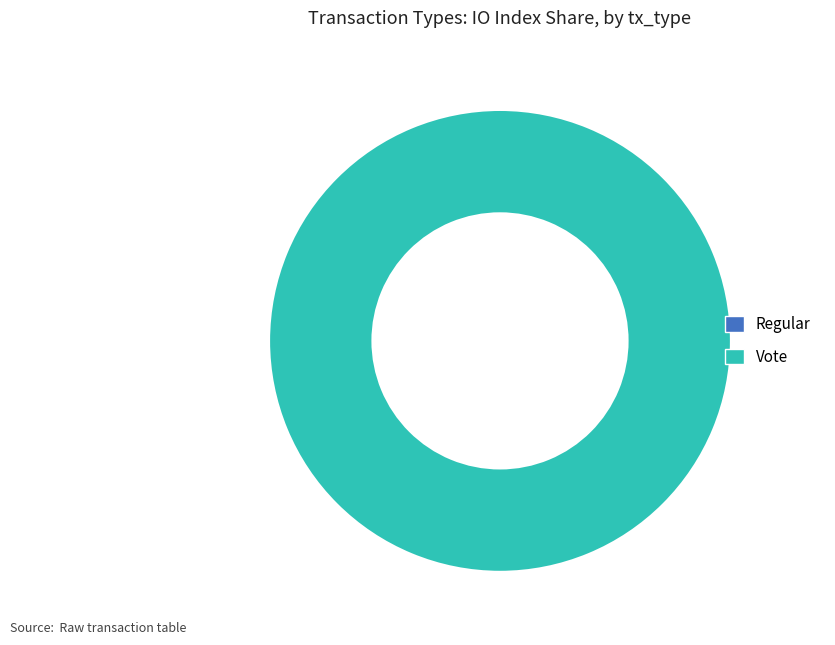

Rank the categories by value from lowest to highest.

Regular, Vote